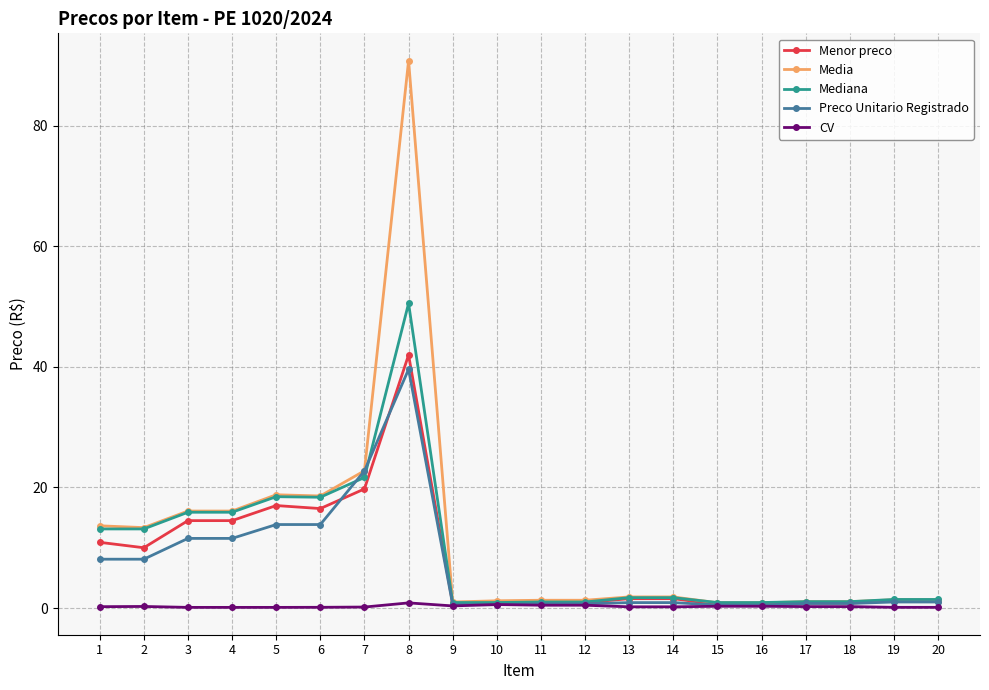

At which category is the sum across all series the highest?

8